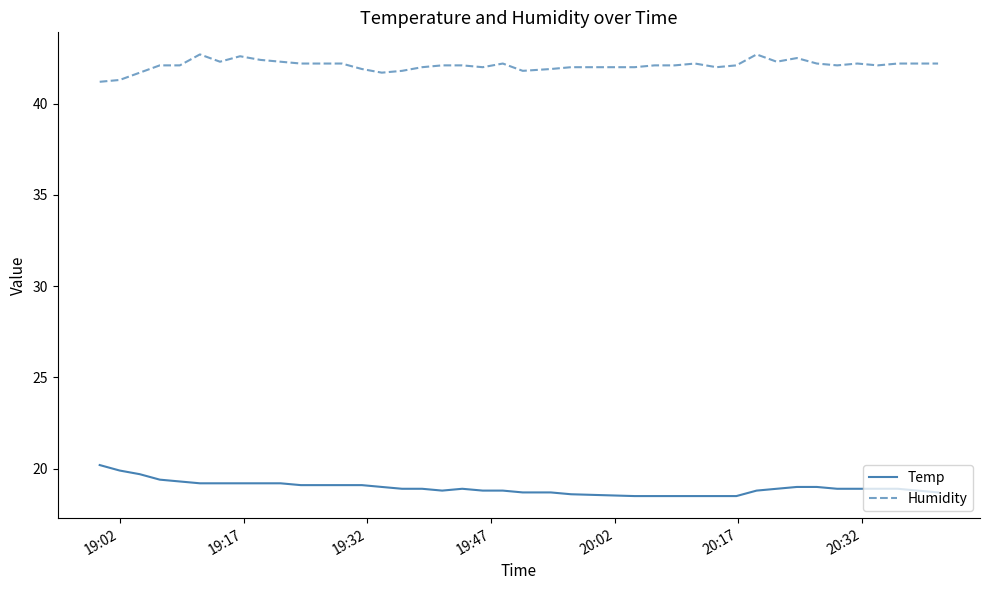

What is the difference between the maximum and minimum values in the Temp series?

1.7